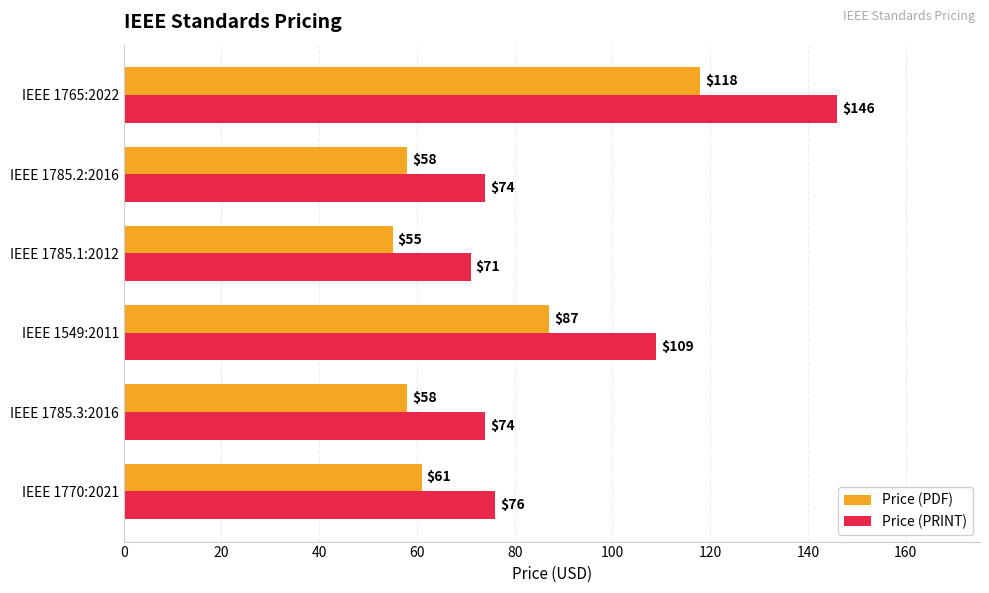

Where is Price (PDF) nearest to the value 86?

IEEE 1549:2011